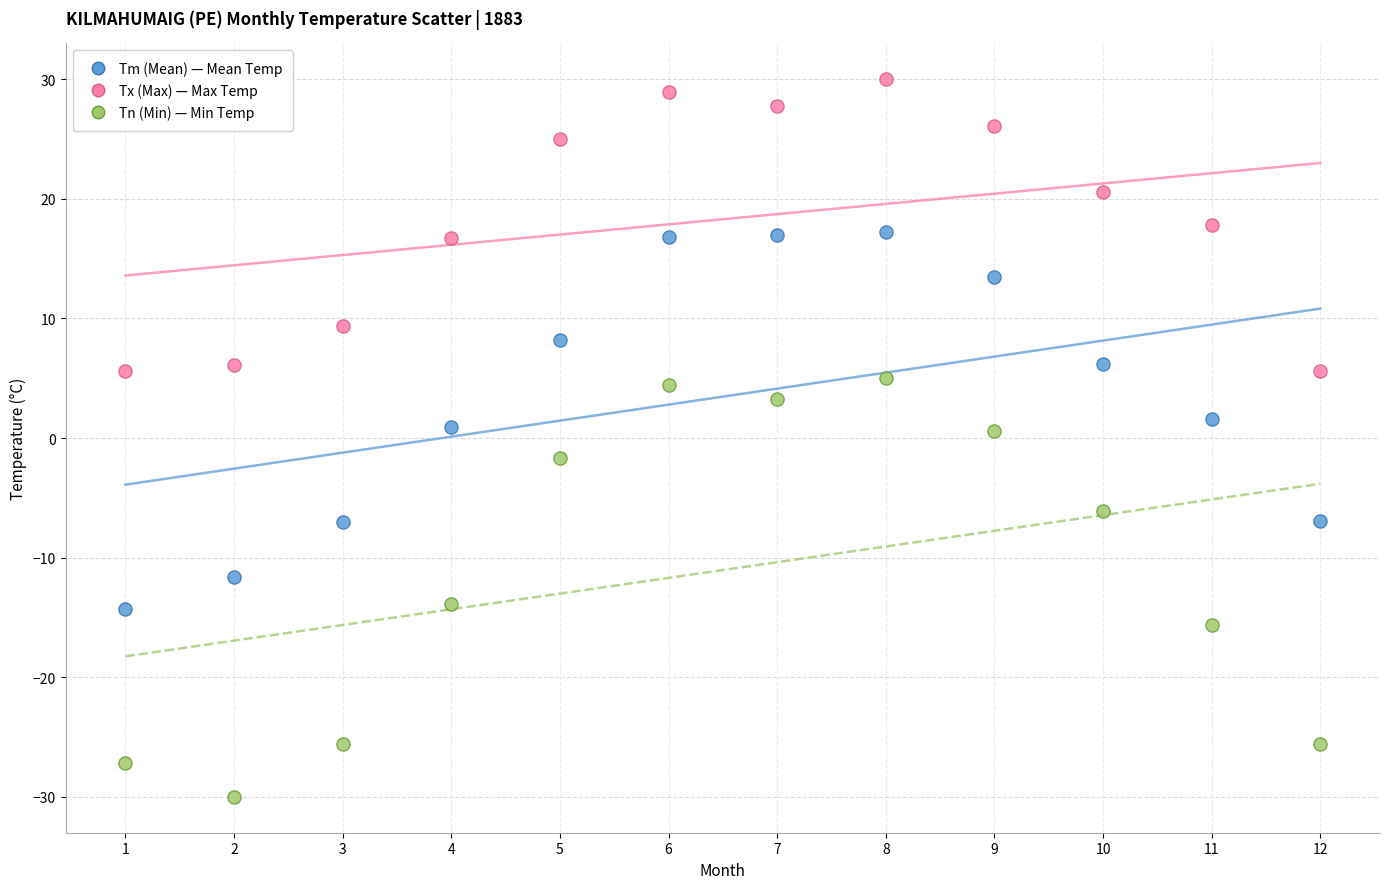

Across all data points, what is the range of Y values (max minus min)?

60.0